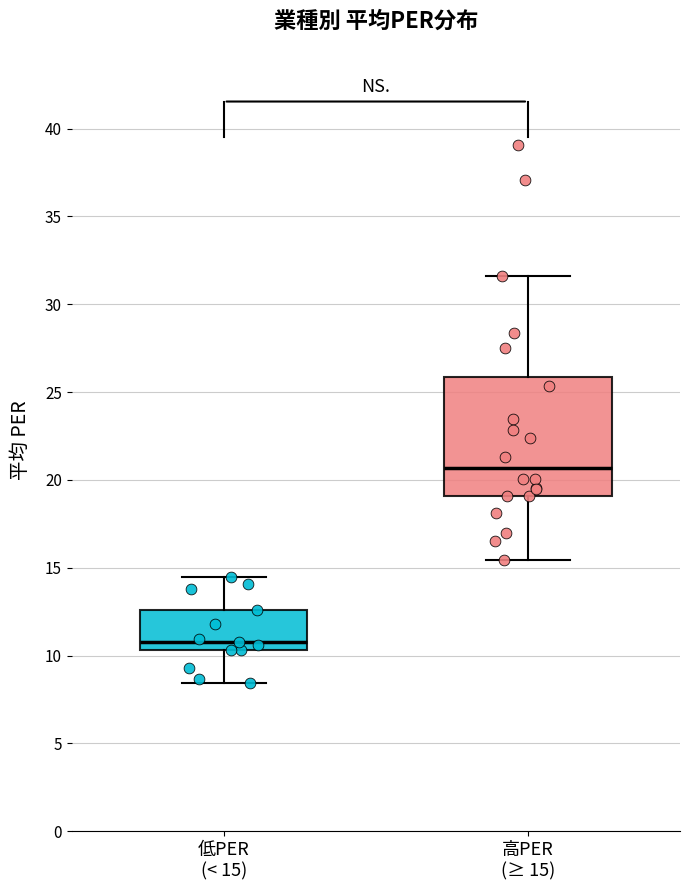

Which box's median line is the highest?

高PER (≥ 15)